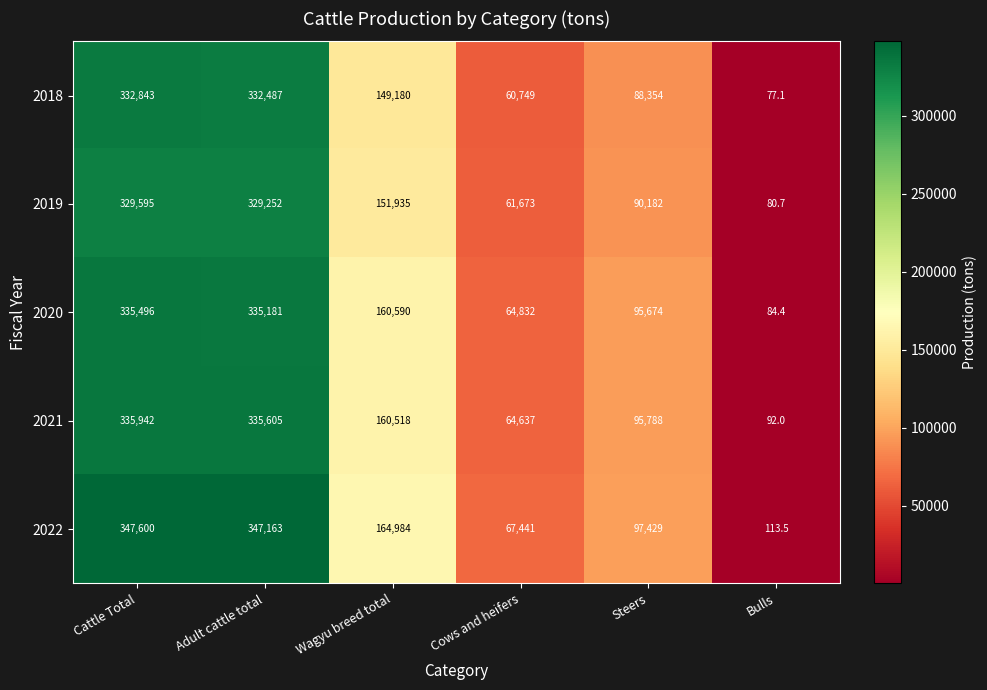

What is the difference between the second highest and second lowest values in the 2020 series?

270349.0